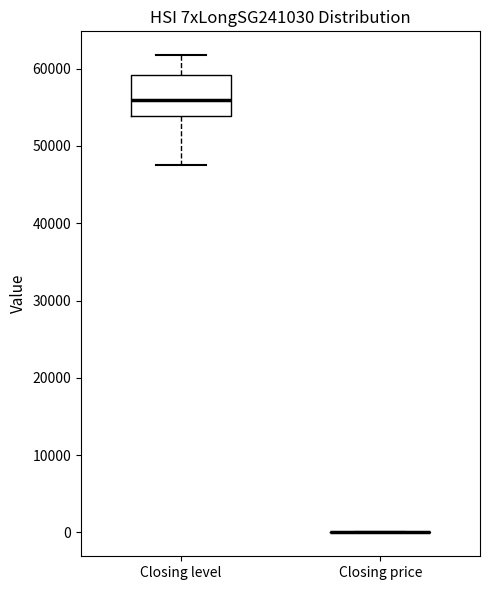

Reading left to right, transcribe this box plot: for each box, give where its median line is, the range the box spans, and where its two whiskers end, as read against the y-axis. The values are not printed on the chart, so give them approximately, as read against the axis.

Closing level: median 56000, box 54000 to 59000, whiskers 48000 to 62000
Closing price: box collapsed to a line at 0, whiskers 0 to 0